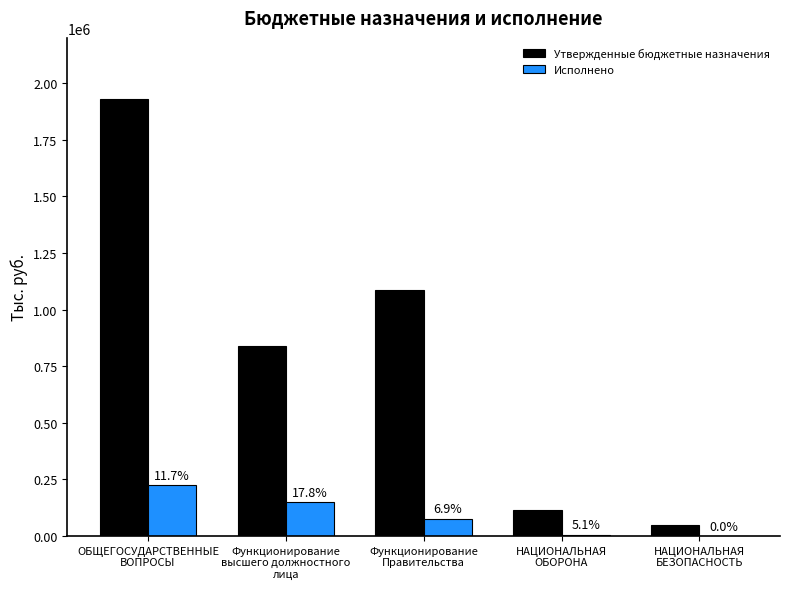

Rank the series at НАЦИОНАЛЬНАЯ
БЕЗОПАСНОСТЬ from highest to lowest value.

Утвержденные бюджетные назначения, Исполнено